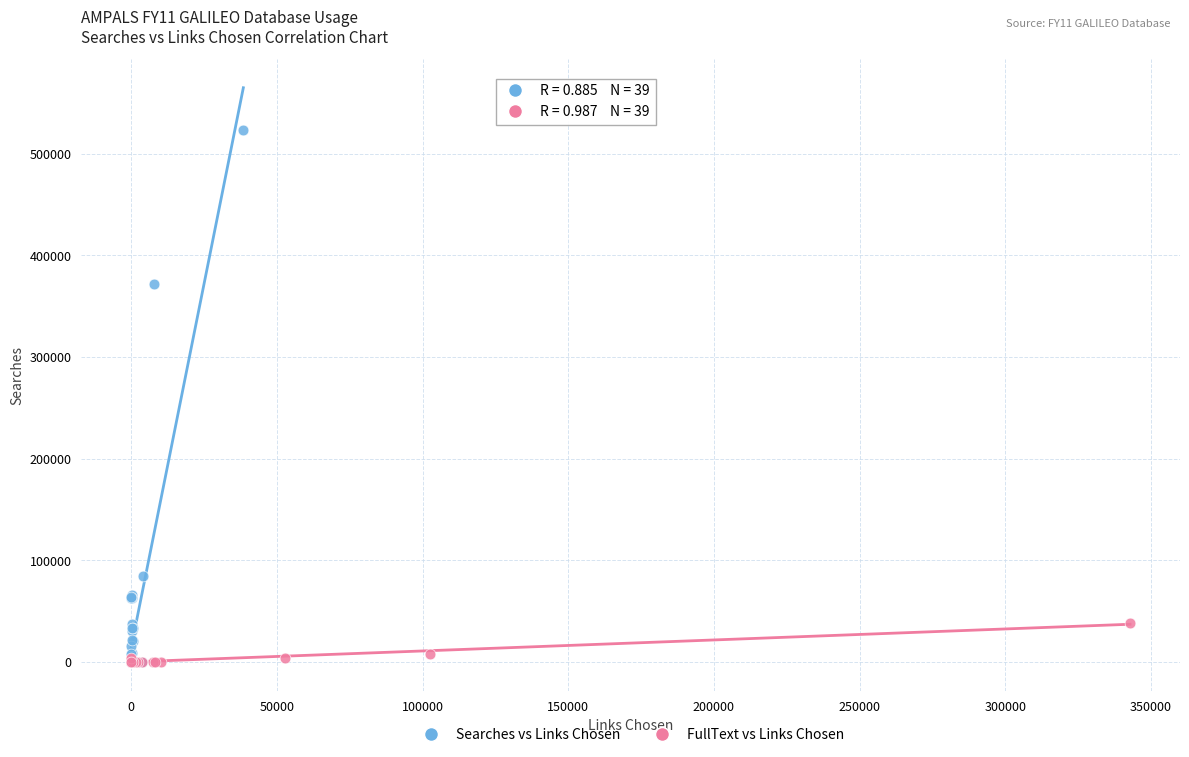

Which series has the widest spread of Y values?

Searches vs Links Chosen